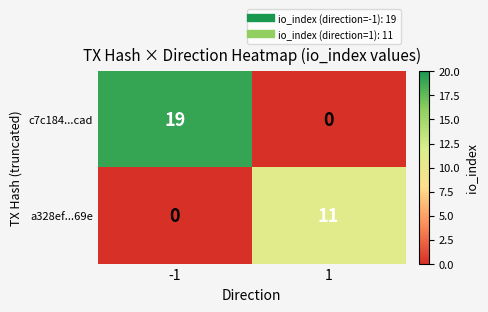

Reading right to left, list all the values displayed in this chart.

c7c184...cad: 0	19
a328ef...69e: 11	0